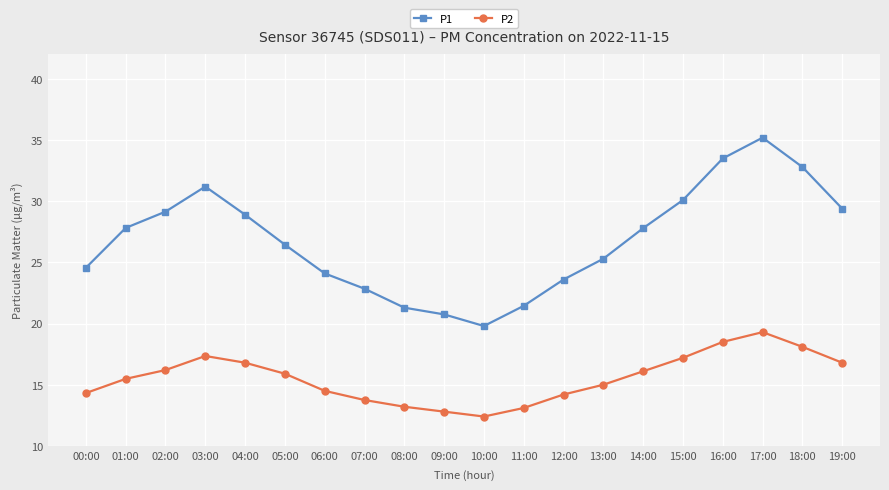

True or false: P1 has more than 1 points higher than both neighbors.

True